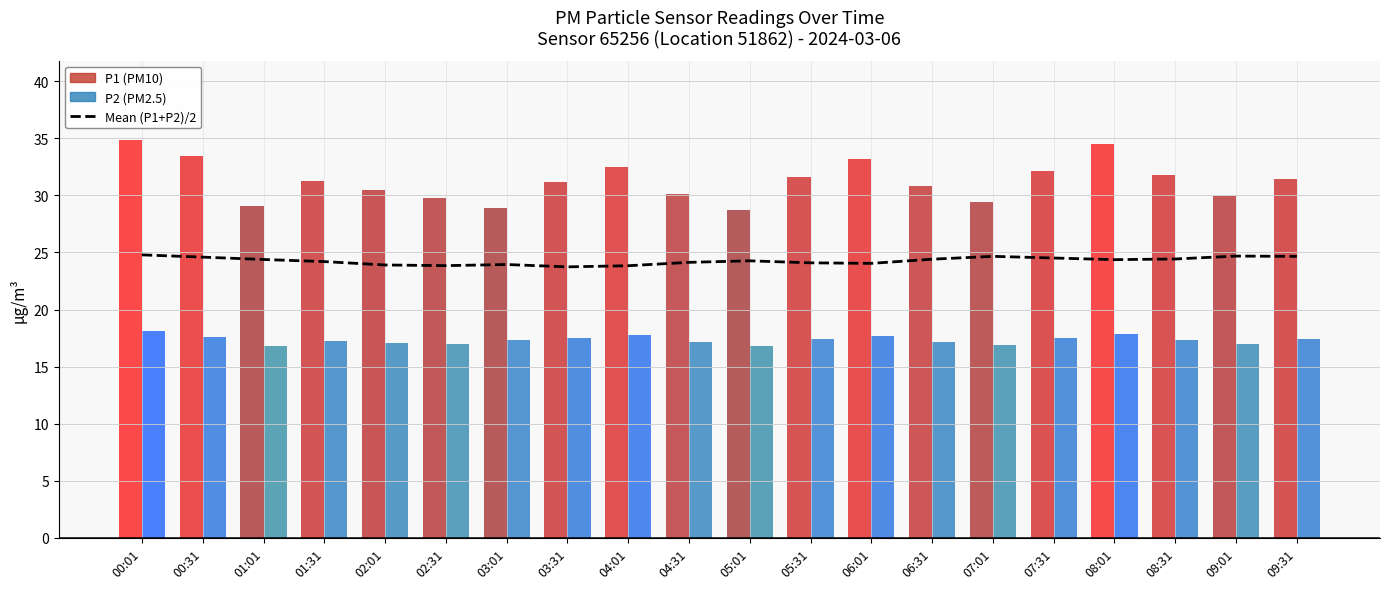

Reading right to left, list all the values displayed in this chart.

09:31=24.7	09:01=24.7	08:31=24.4	08:01=24.4	07:31=24.5	07:01=24.7	06:31=24.4	06:01=24.0	05:31=24.1	05:01=24.3	04:31=24.1	04:01=23.8	03:31=23.7	03:01=23.9	02:31=23.8	02:01=23.9	01:31=24.2	01:01=24.4	00:31=24.6	00:01=24.8